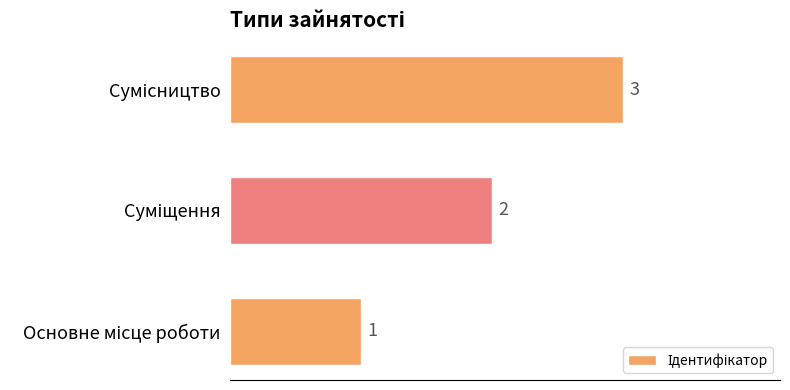

Count the values in the range 1 to 3.

3